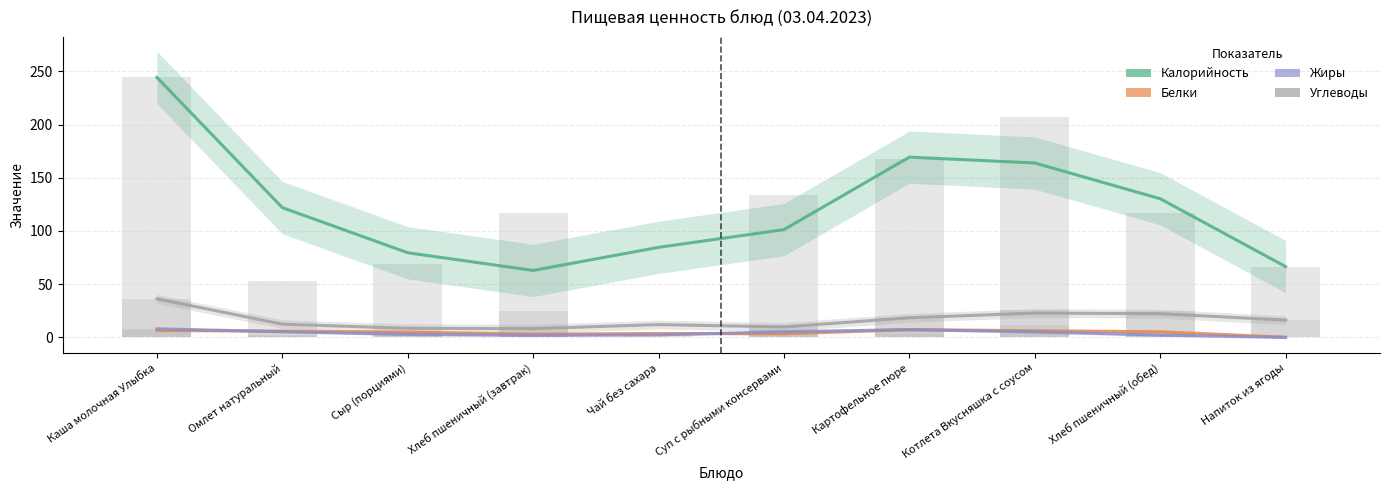

At which category is the sum across all series the highest?

Каша молочная Улыбка